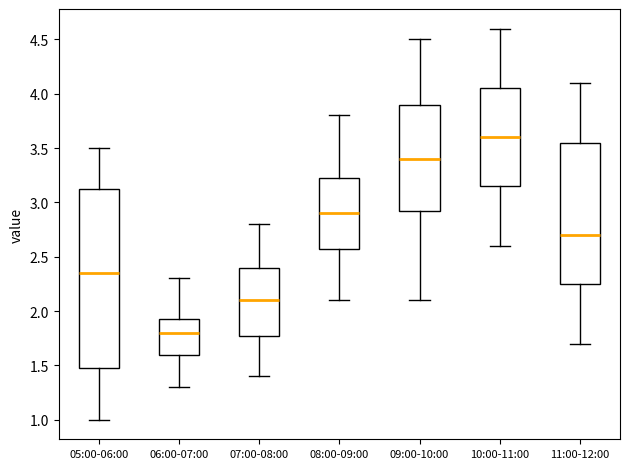

Reading left to right, read every box against the y-axis: the position of its median line, the range the box covers, and the ends of its whiskers. The values are not printed on the chart, so give them approximately, as read against the axis.

05:00-06:00: median 2.35, box 1.50 to 3.15, whiskers 1.00 to 3.50
06:00-07:00: median 1.80, box 1.60 to 1.95, whiskers 1.30 to 2.30
07:00-08:00: median 2.10, box 1.80 to 2.40, whiskers 1.40 to 2.80
08:00-09:00: median 2.90, box 2.60 to 3.25, whiskers 2.10 to 3.80
09:00-10:00: median 3.40, box 2.95 to 3.90, whiskers 2.10 to 4.50
10:00-11:00: median 3.60, box 3.15 to 4.05, whiskers 2.60 to 4.60
11:00-12:00: median 2.70, box 2.25 to 3.55, whiskers 1.70 to 4.10